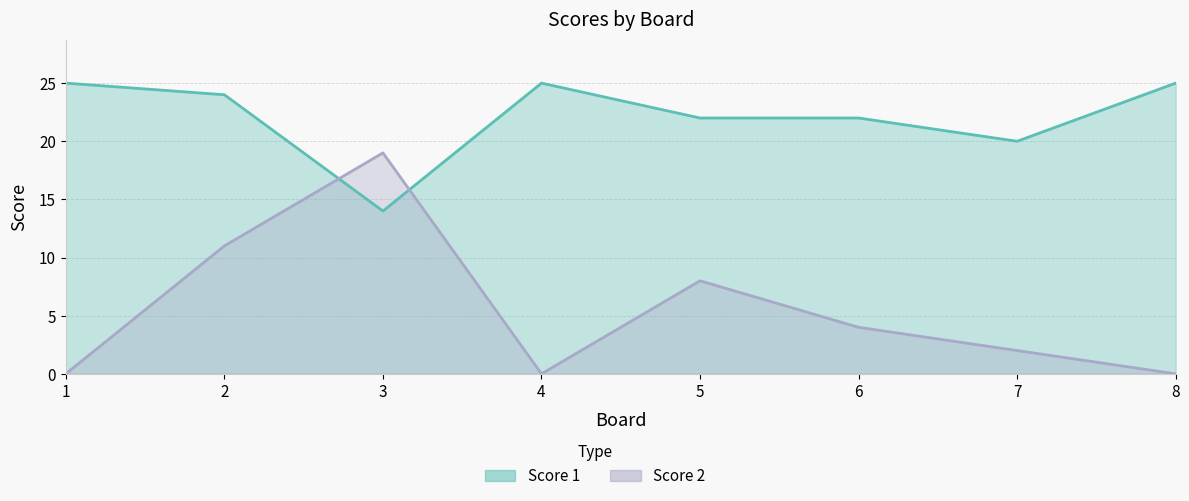

Between 4 and 5, which series saw the biggest shift?

Score 2